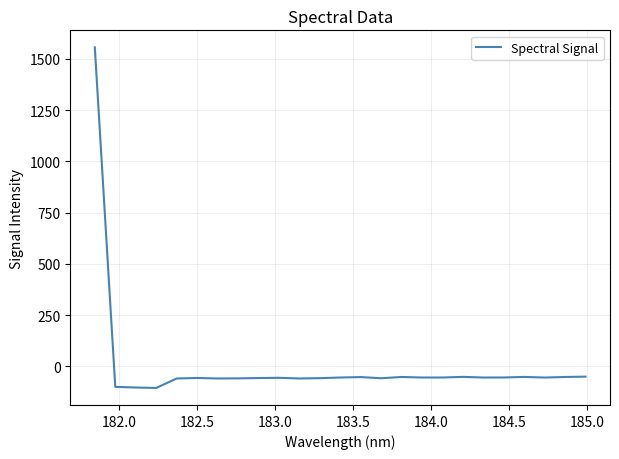

What is the greatest value displayed?

1556.8